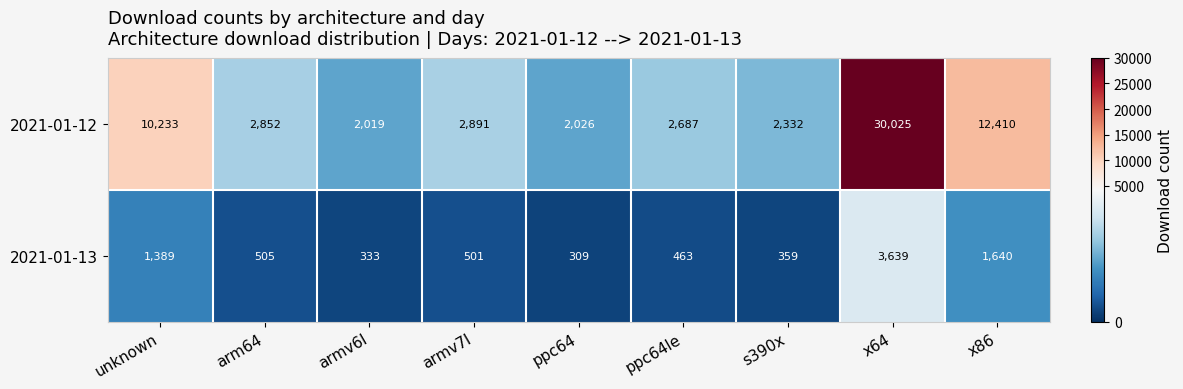

The 2021-01-13 series shows 1640 at x86. True or false?

True